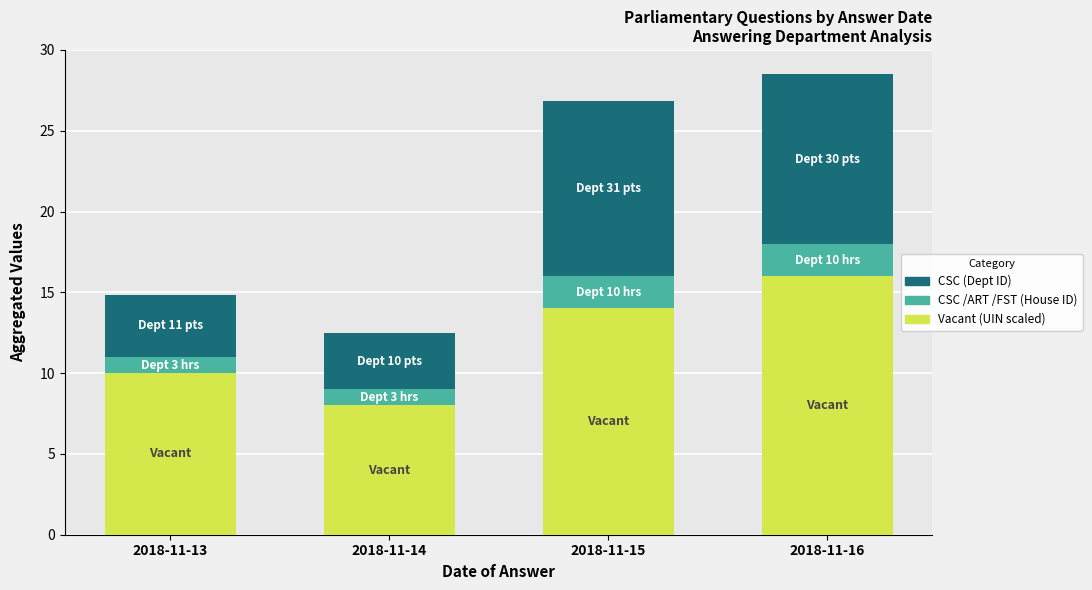

What is the total value across all series at 2018-11-16?

28.5